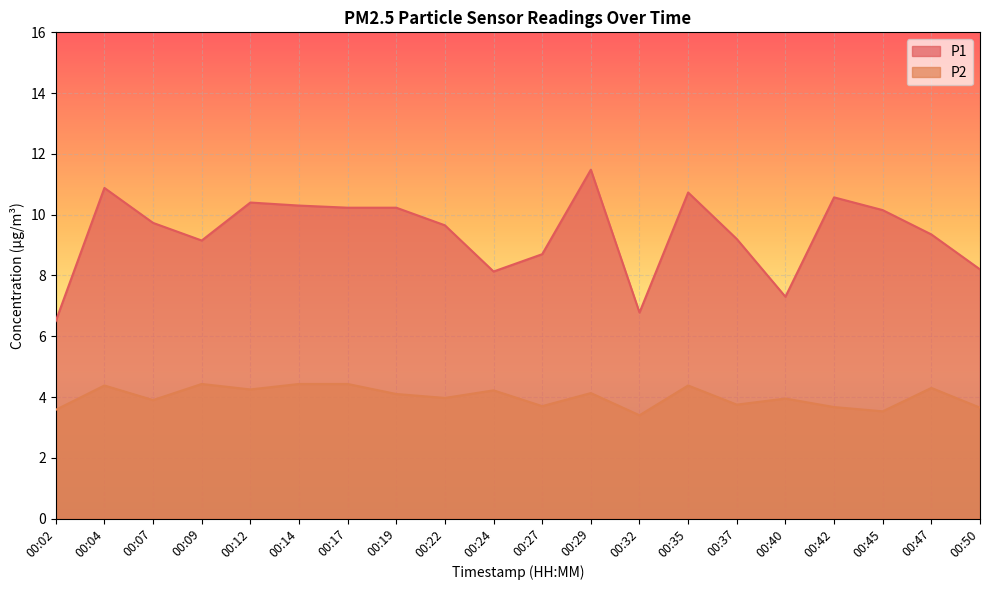

In P2, how many points are higher than both neighbors (excluding endpoints)?

7